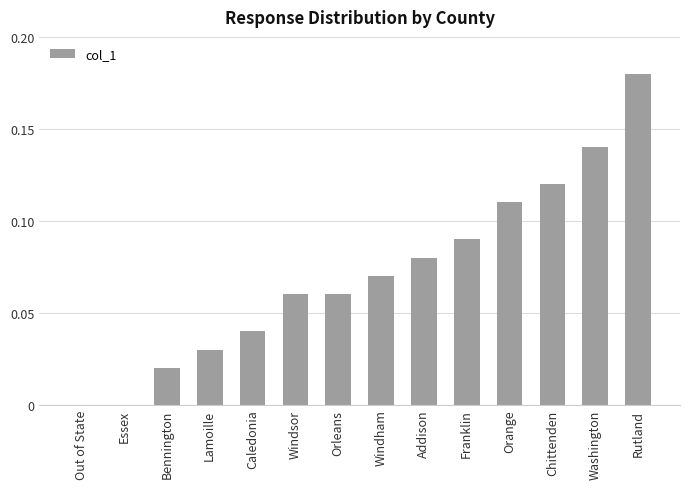

What is the change in value from Essex to Windham?

+0.1